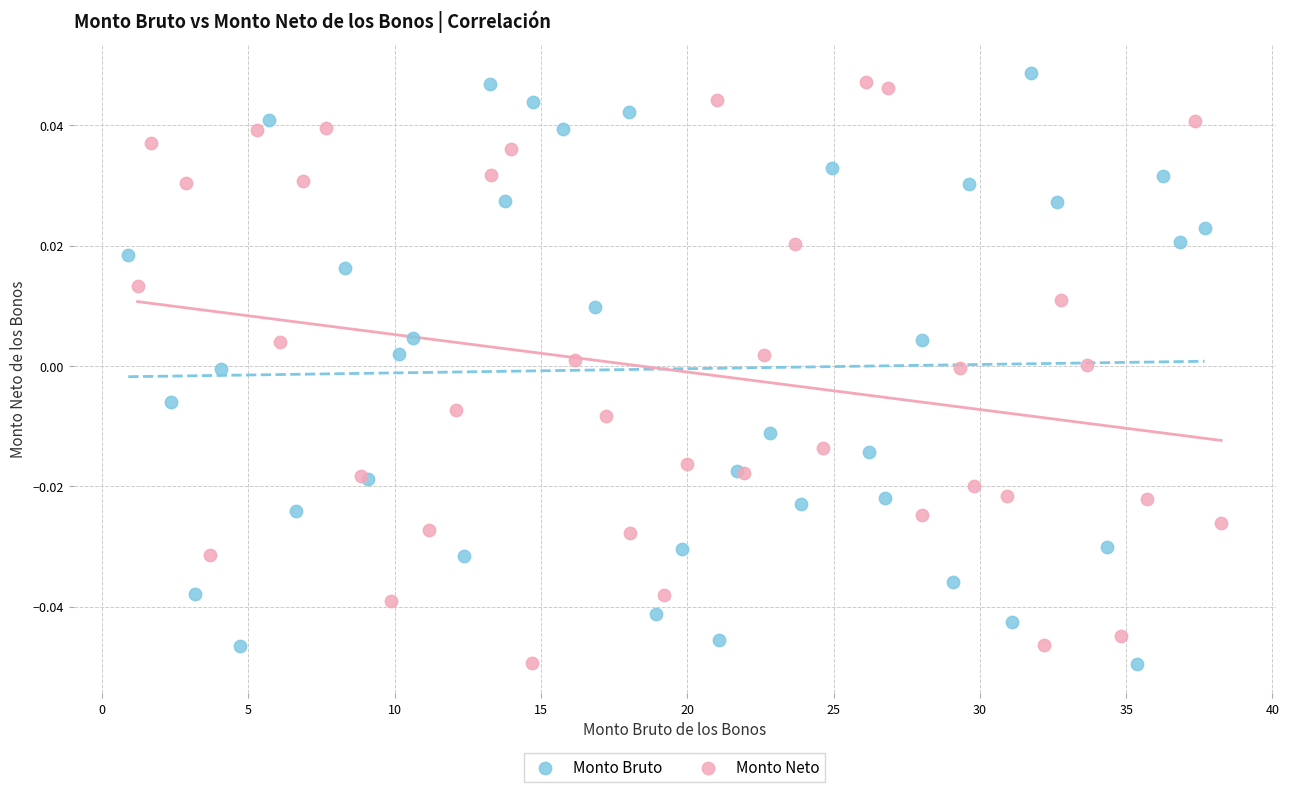

Which series contains the highest Y value?

Monto Bruto